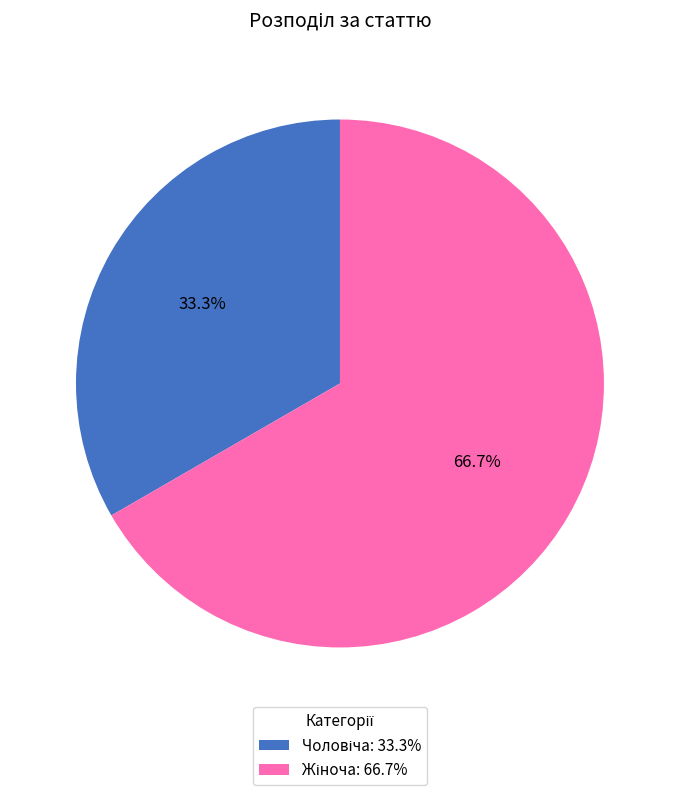

Does any single category account for the majority?

Yes